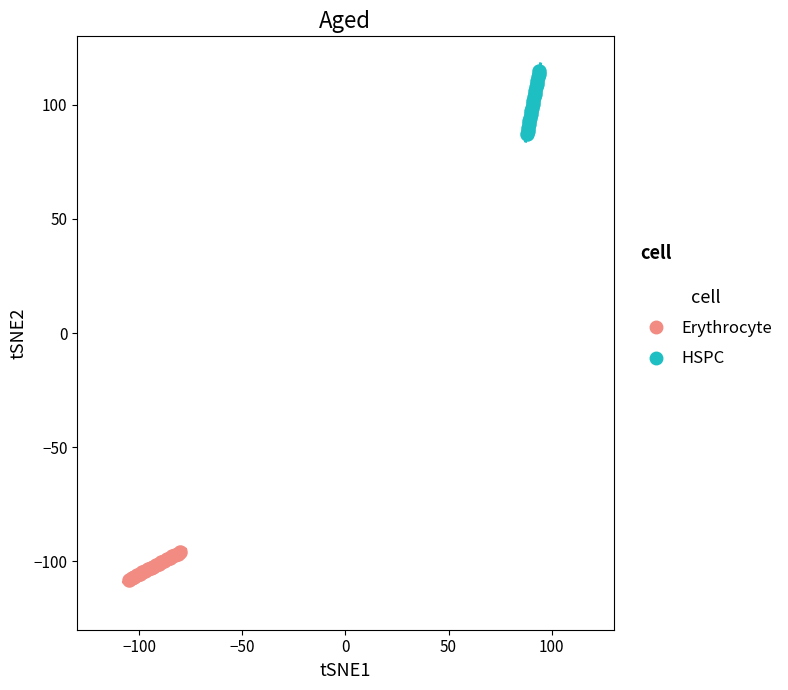

Which series contains the lowest Y value?

Erythrocyte